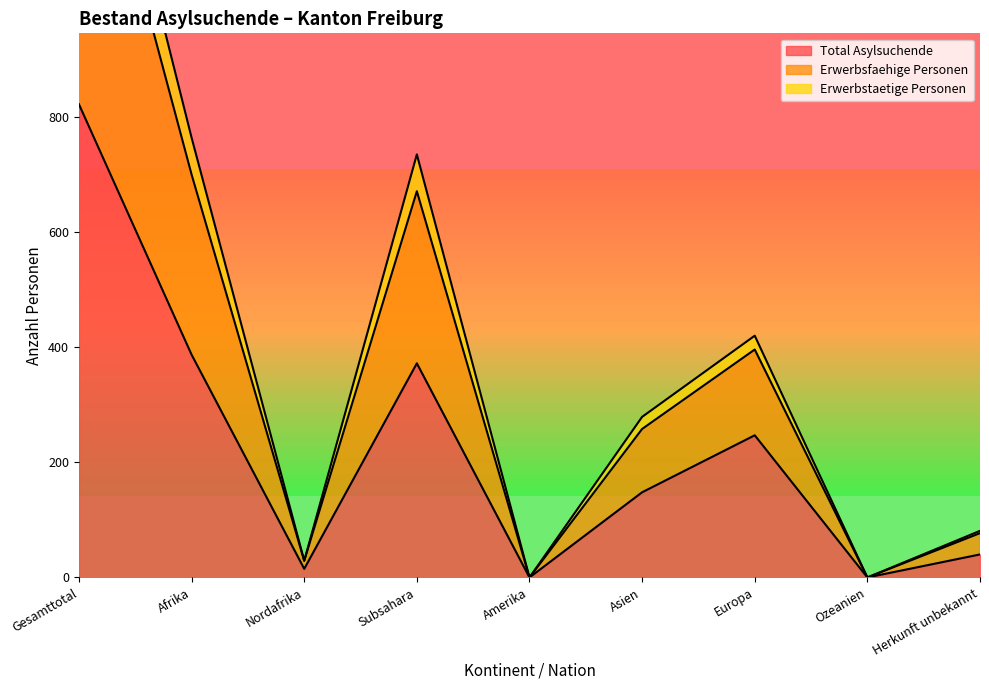

How many values in Erwerbsfaehige Personen are above zero?

7